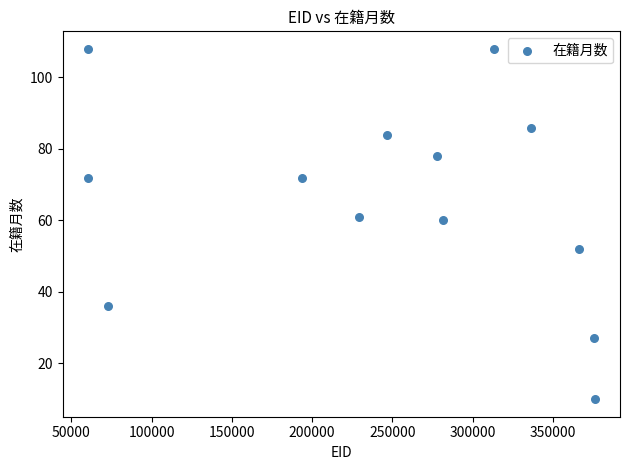

What is the range of Y values (max minus min)?

98